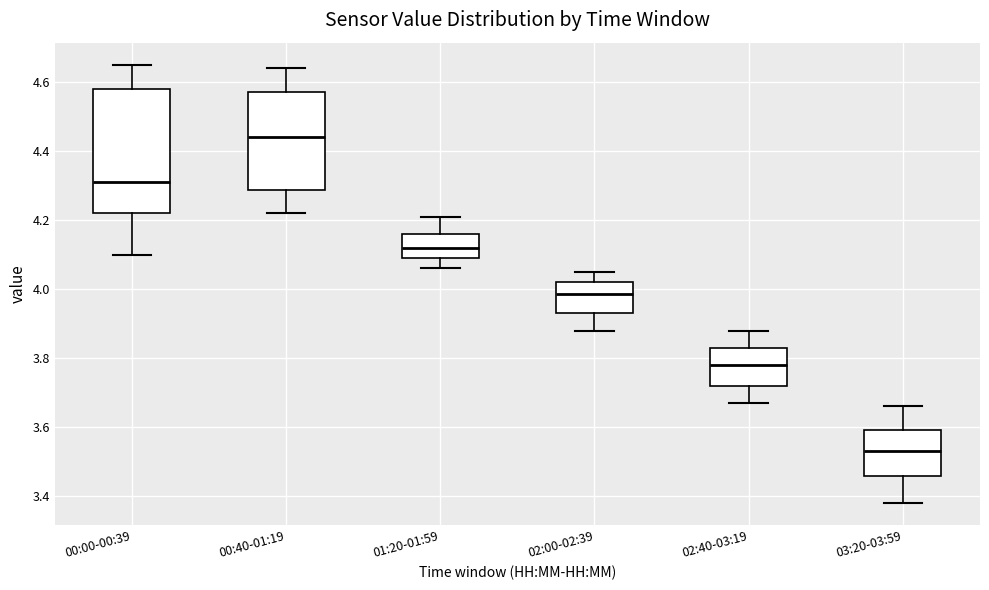

Where is the upper edge of the box for 02:00-02:39 on the y-axis? The values are not printed on the chart, so give them approximately, as read against the axis.

4.02